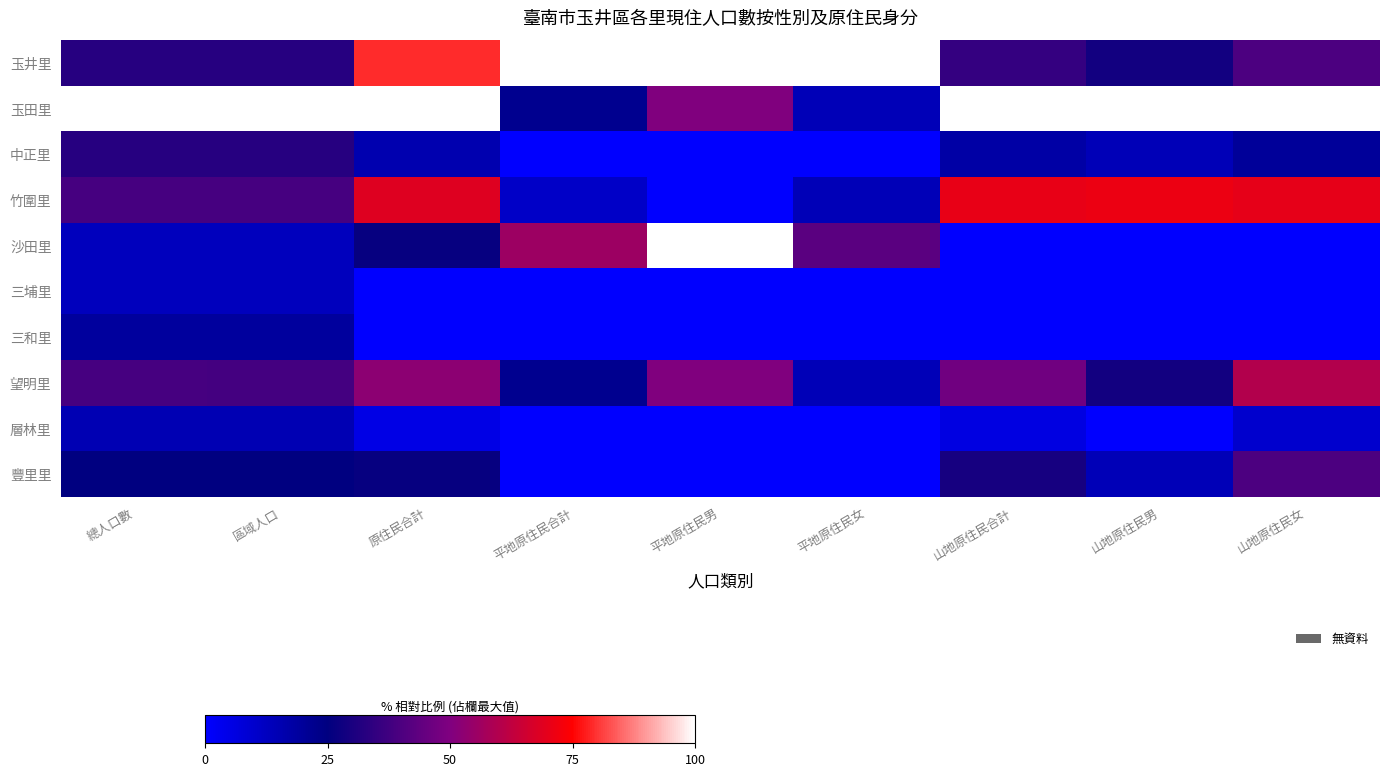

At 山地原住民女, list the series in order from smallest to largest.

沙田里, 三埔里, 三和里, 層林里, 中正里, 玉井里, 豐里里, 望明里, 竹圍里, 玉田里